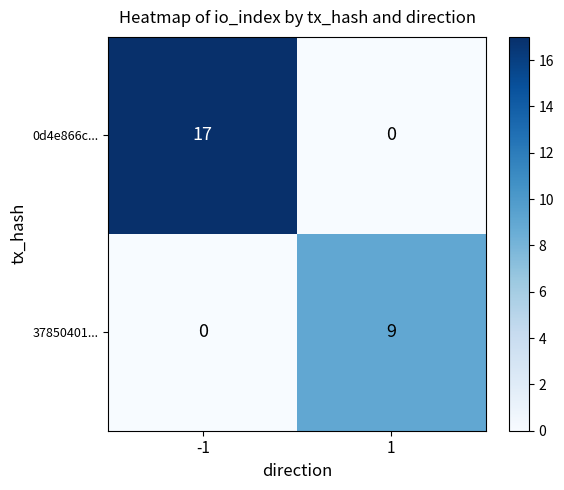

What is the total value across all series at -1?

17